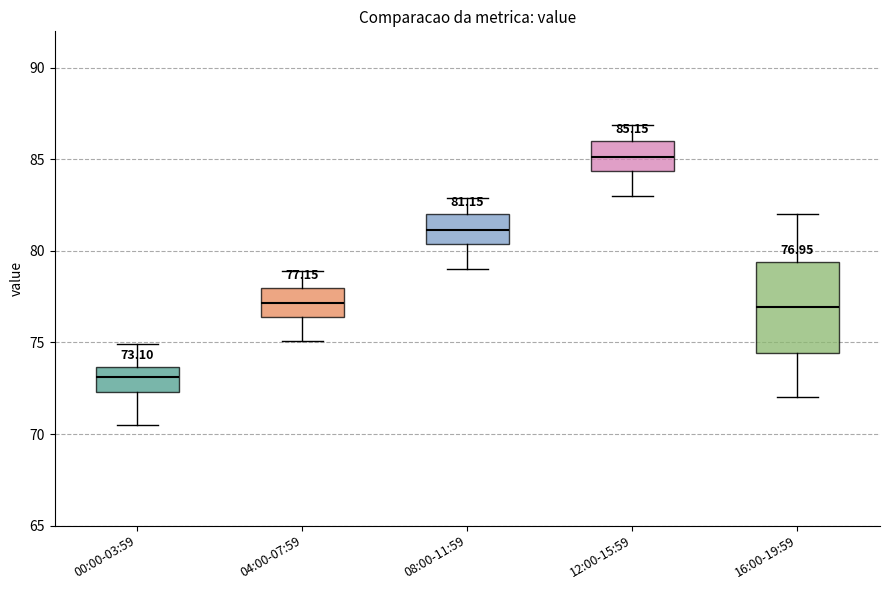

Which box has the highest median line?

12:00-15:59